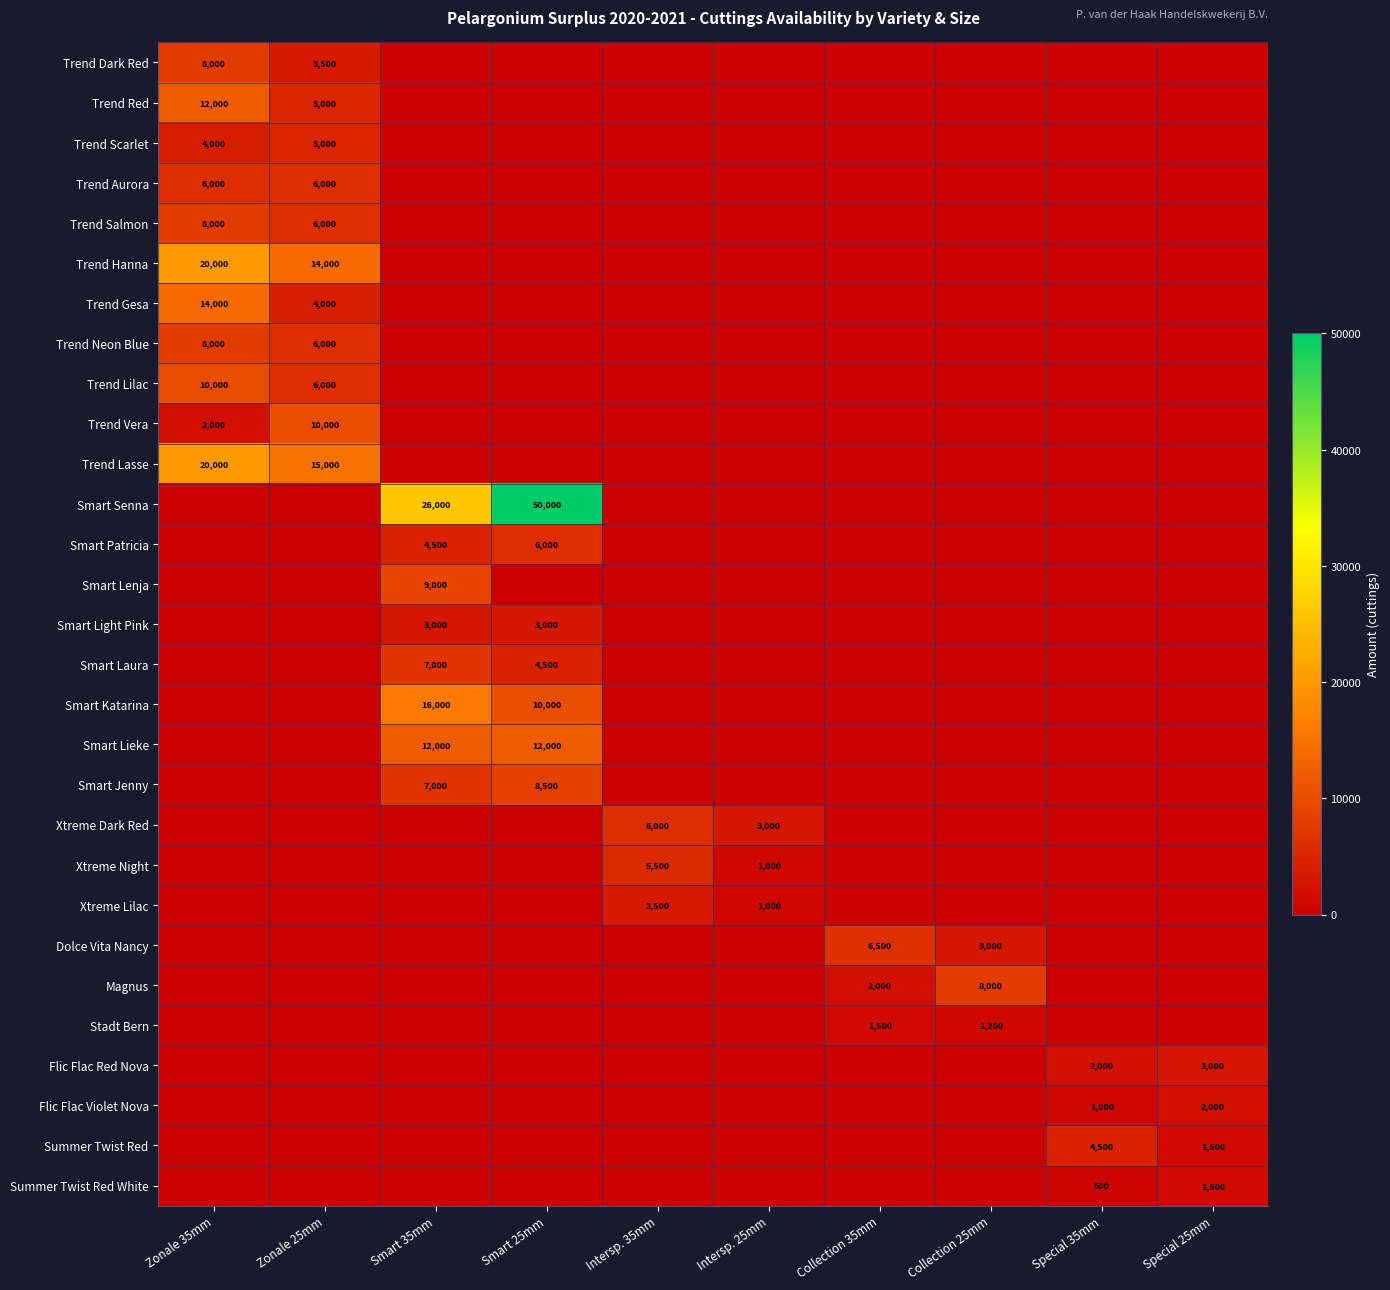

Which has a higher value, Zonale 25mm or Special 25mm?

Zonale 25mm